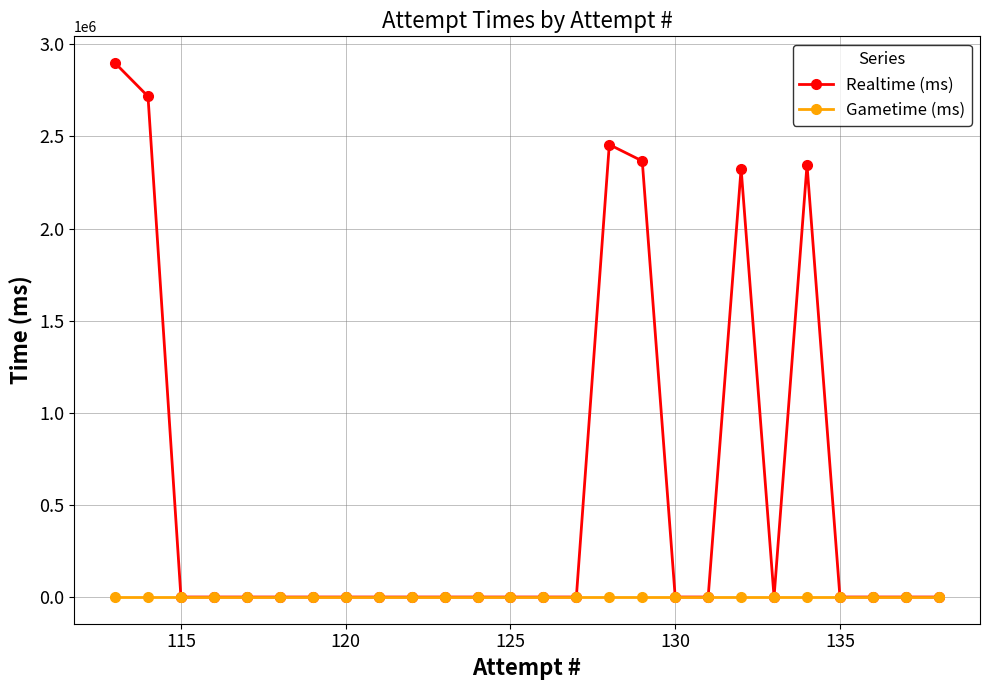

Which series has the widest spread of values?

Realtime (ms)